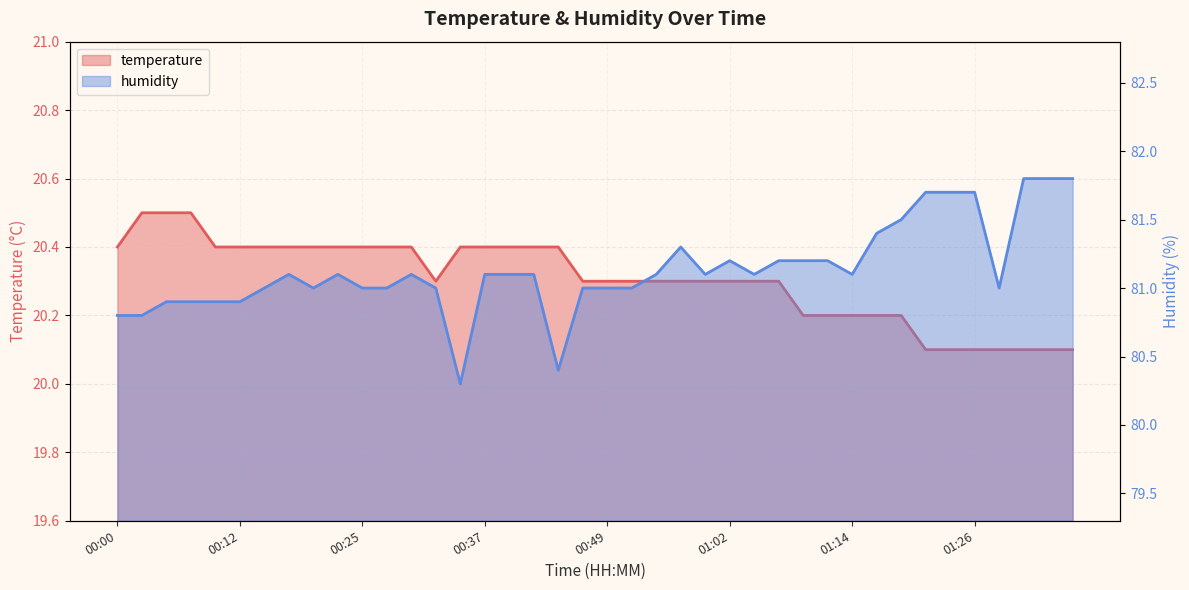

What is the greatest value displayed?

81.8